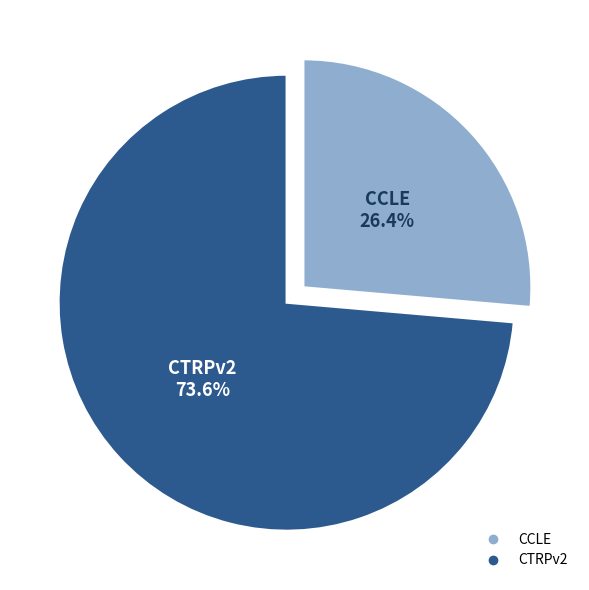

What percentage is the CCLE slice, to the nearest percent?

26%